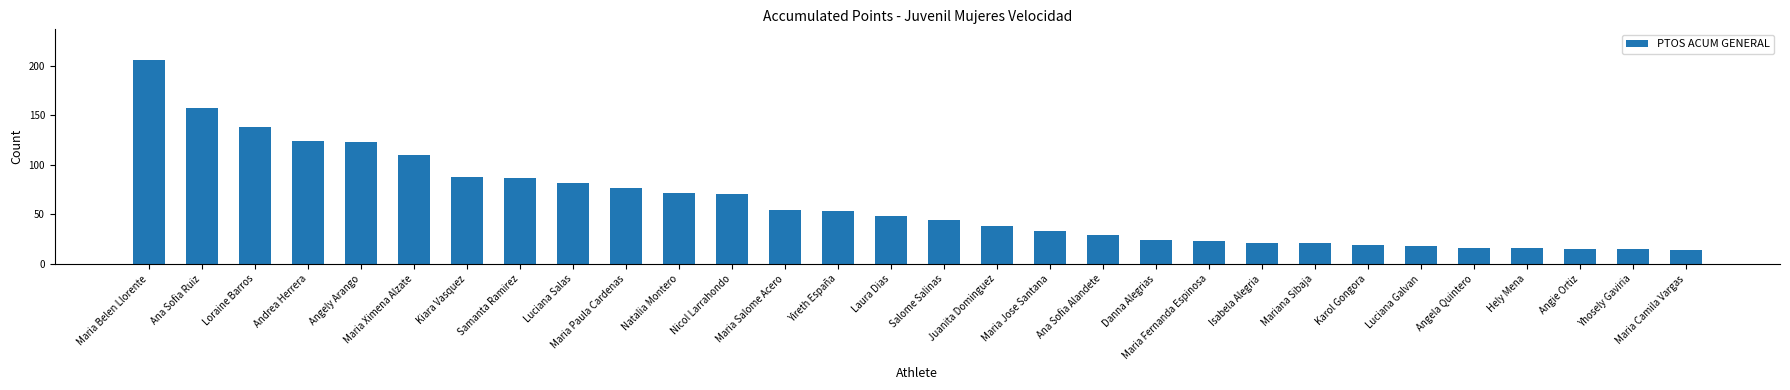

Reading right to left, transcribe all the data shown in this chart.

14	15	15	16	16	18	19	21	21	23	24	29	33	38	44	48	53	54	71	72	77	82	87	88	110	123	124	138	157	206